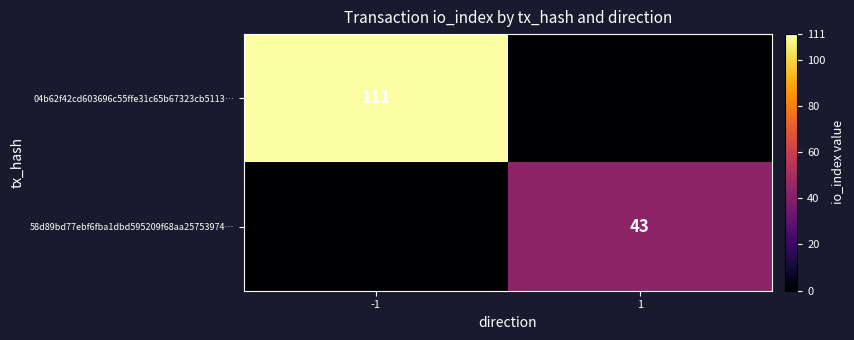

Is it true that 58d89bd77ebf6fba1dbd595209f68aa25753974… equals 43 at 1?

True